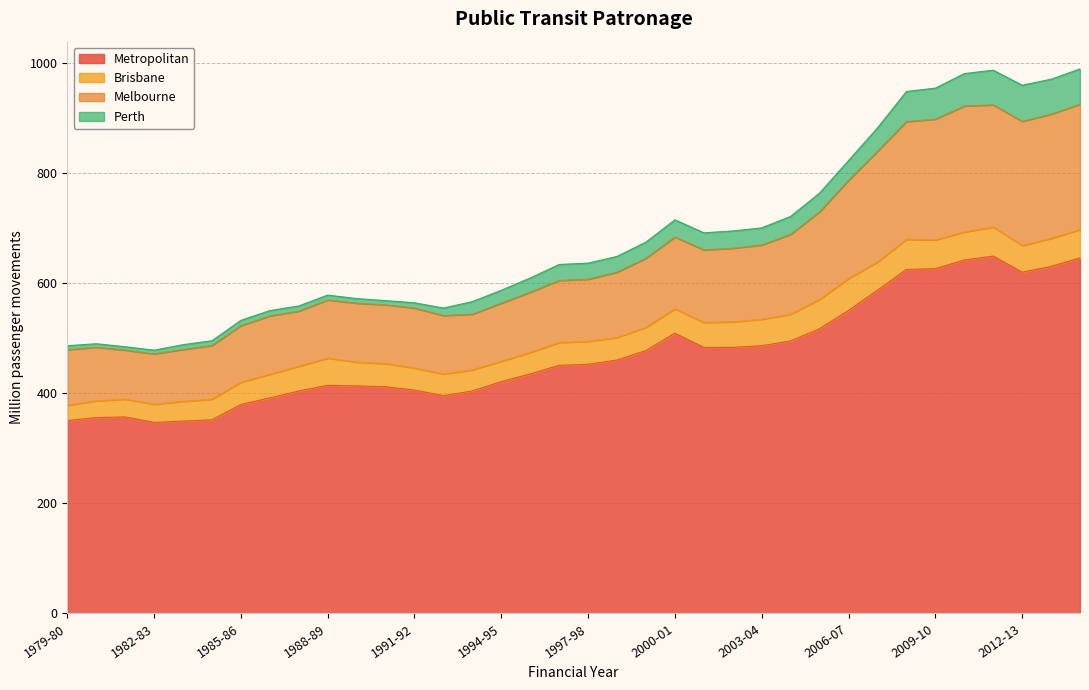

What is the highest value of the Metropolitan series?

649.3